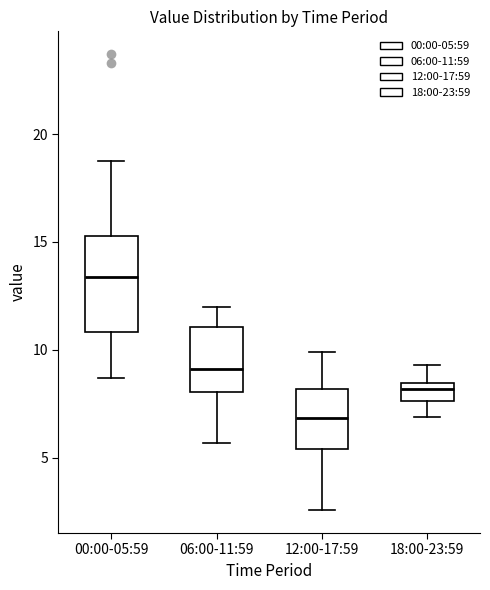

Reading left to right, transcribe this box plot: for each box, give where its median line is, the range the box spans, and where its two whiskers end, as read against the y-axis. The values are not printed on the chart, so give them approximately, as read against the axis.

00:00-05:59: median 13.5, box 11.0 to 15.5, whiskers 8.5 to 19.0
06:00-11:59: median 9.0, box 8.0 to 11.0, whiskers 5.5 to 12.0
12:00-17:59: median 7.0, box 5.5 to 8.0, whiskers 2.5 to 10.0
18:00-23:59: median 8.0, box 7.5 to 8.5, whiskers 7.0 to 9.5